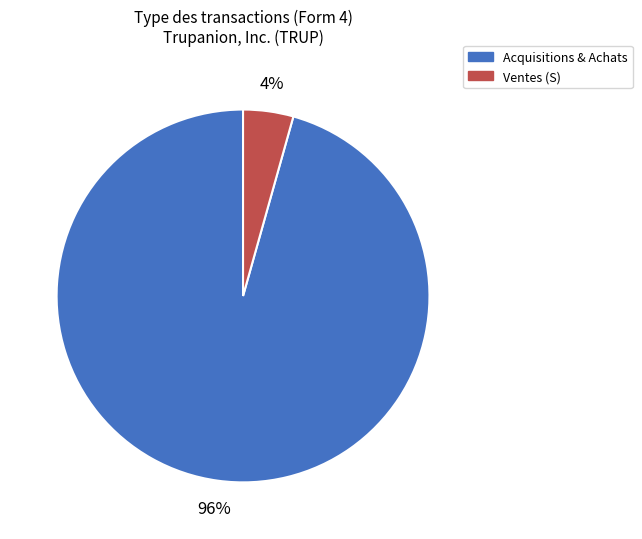

Count the number of slices in the pie.

2